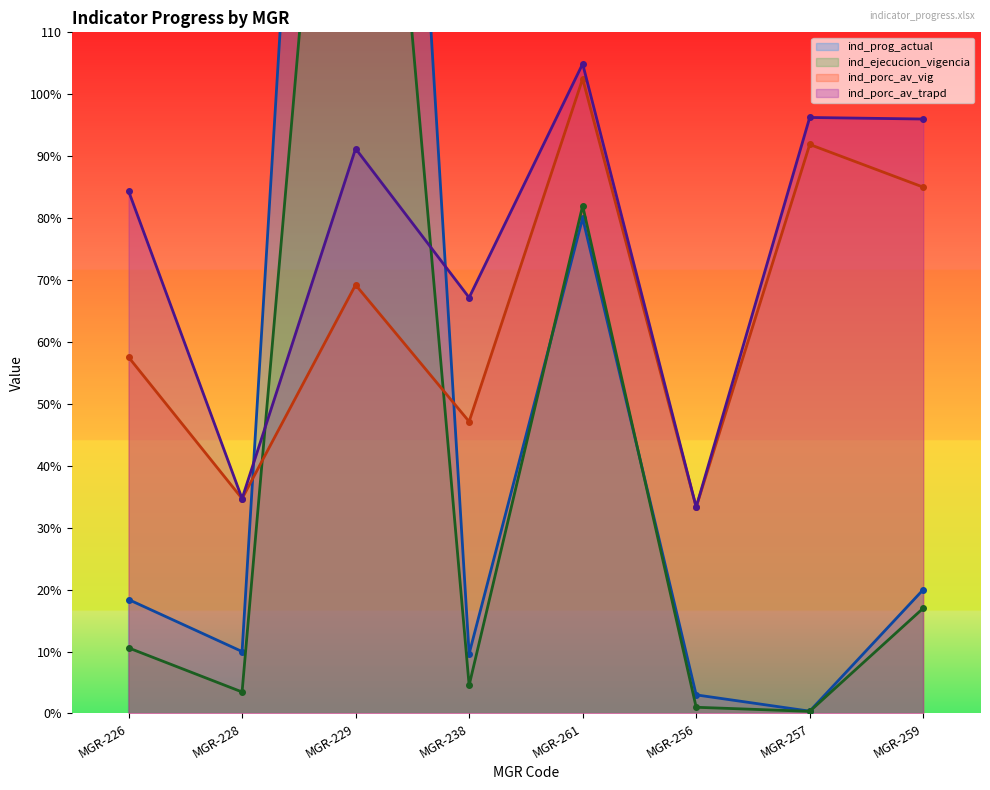

What is the difference between the highest and lowest values at MGR-229?

239.9